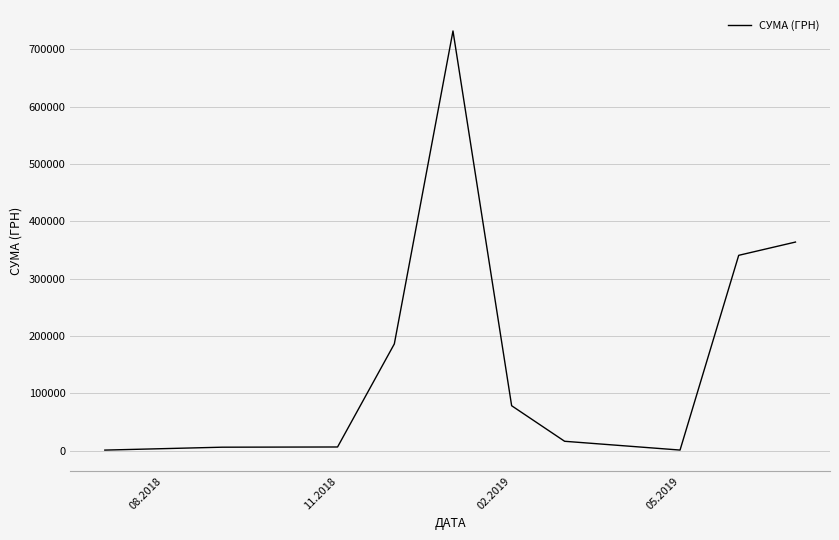

Does the chart display data point markers on the line(s)?

No